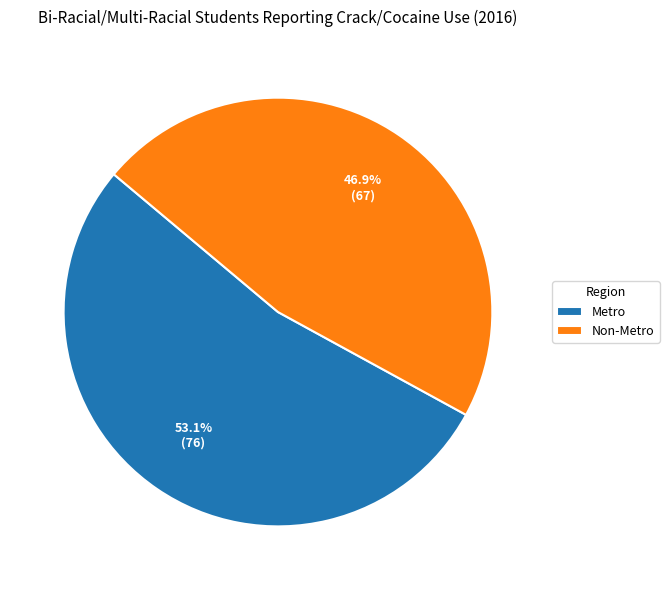

To the nearest percent, what percentage of the pie is Non-Metro?

47%